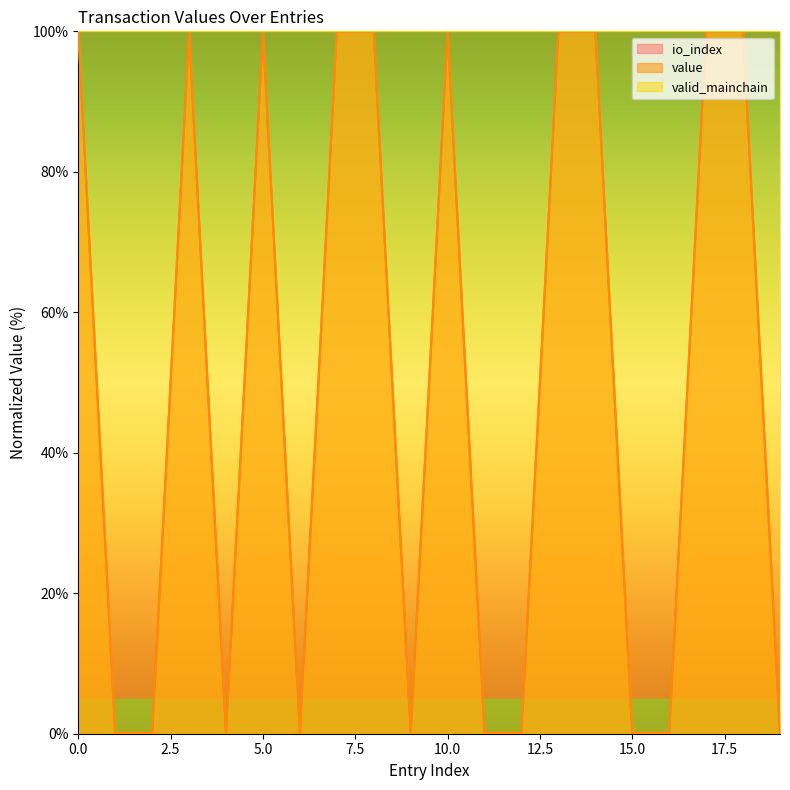

What are all the series names shown in the legend?

io_index, value, valid_mainchain